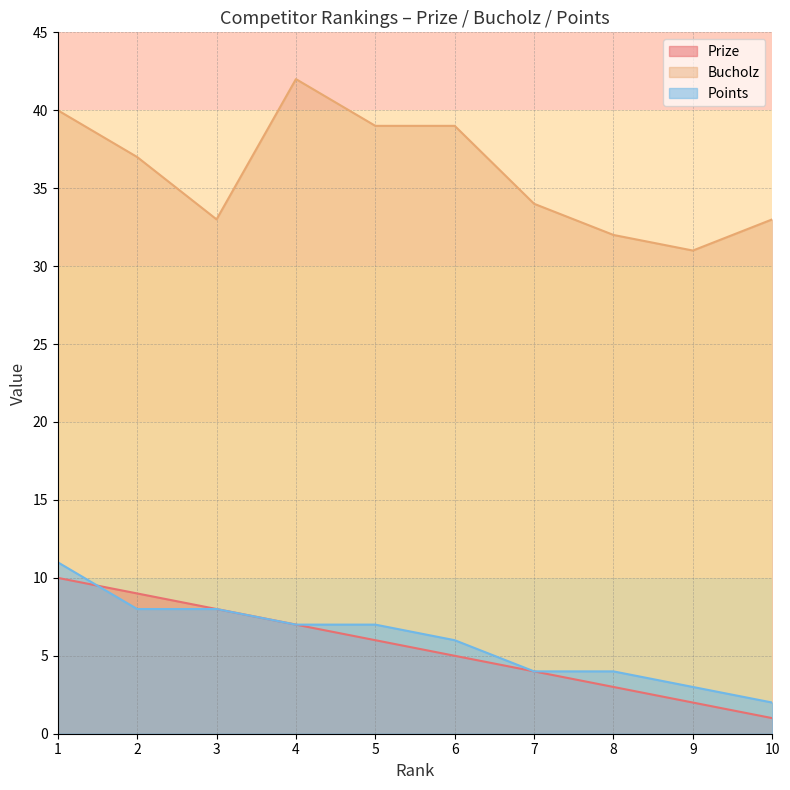

Reading left to right, list all the values displayed in this chart.

Prize: 1=10	2=9	3=8	4=7	5=6	6=5	7=4	8=3	9=2	10=1
Bucholz: 1=40	2=37	3=33	4=42	5=39	6=39	7=34	8=32	9=31	10=33
Points: 1=11	2=8	3=8	4=7	5=7	6=6	7=4	8=4	9=3	10=2